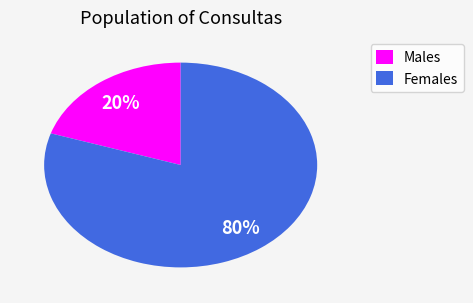

Is there a majority slice in this chart?

Yes